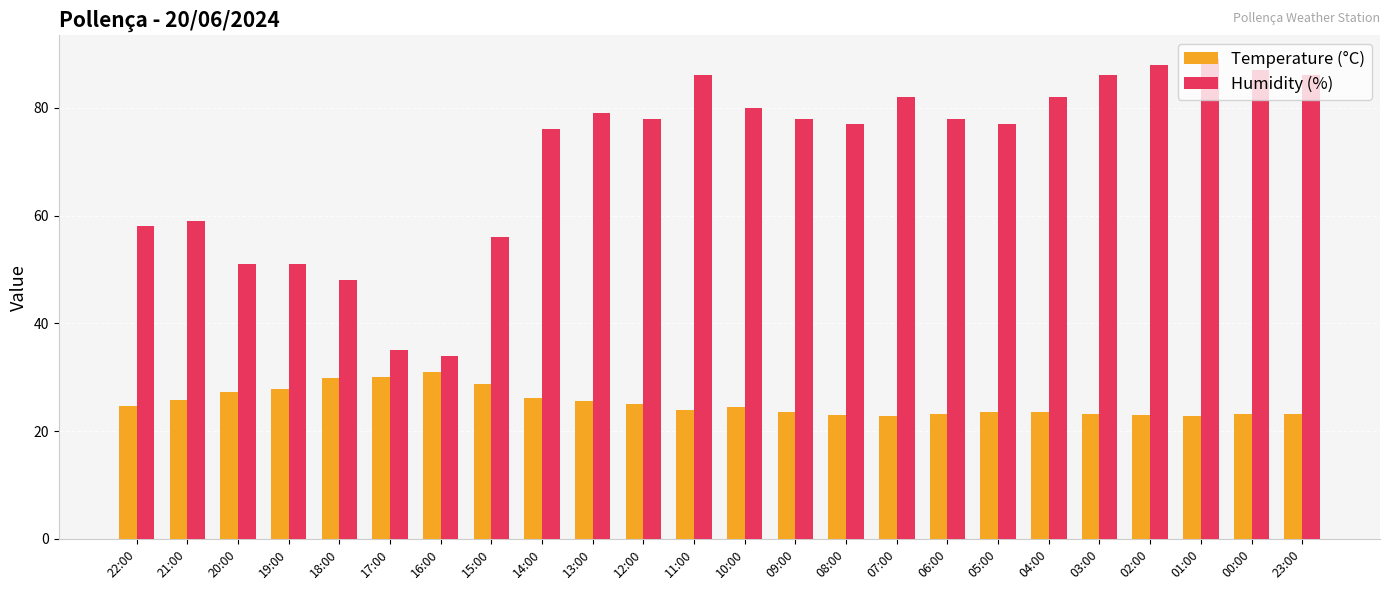

What is the value of the Temperature (°C) bar at the 19th from the left?

23.5